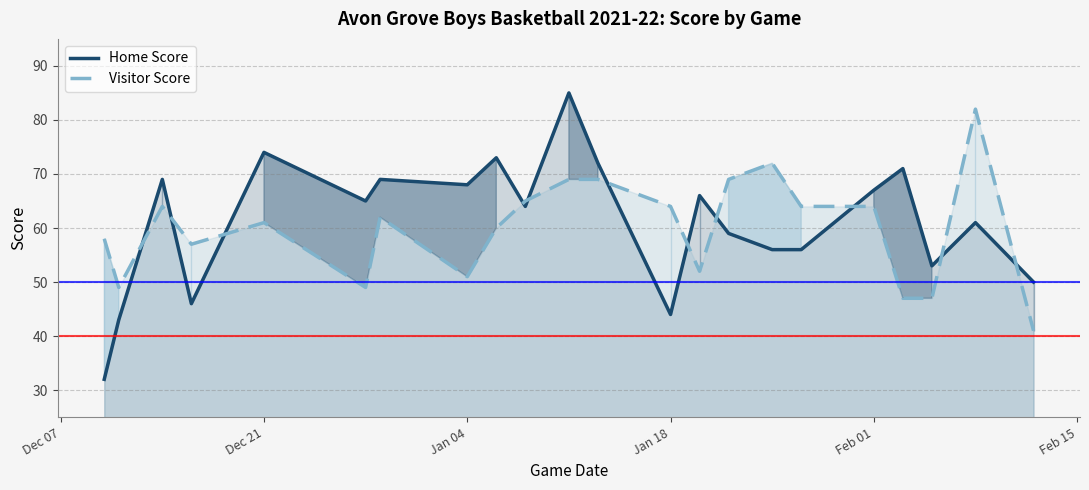

Does the chart display data point markers on the line(s)?

No